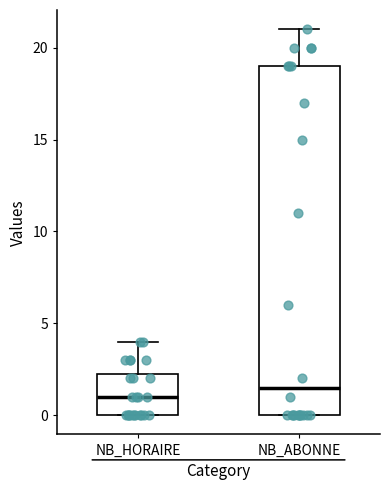

Reading left to right, transcribe this box plot: for each box, give where its median line is, the range the box spans, and where its two whiskers end, as read against the y-axis. The values are not printed on the chart, so give them approximately, as read against the axis.

NB_HORAIRE: median 1.0, box 0.0 to 2.5, whiskers 0.0 to 4.0
NB_ABONNE: median 1.5, box 0.0 to 19.0, whiskers 0.0 to 21.0